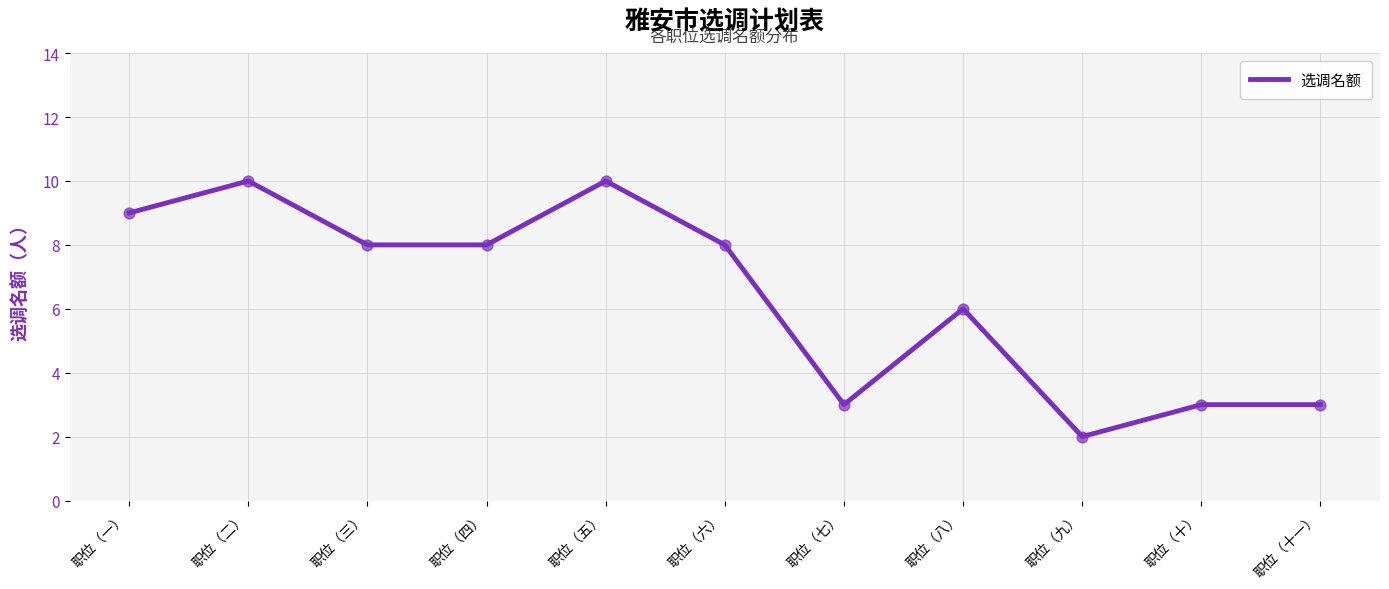

What is the change in value from 职位（七） to 职位（九）?

-1